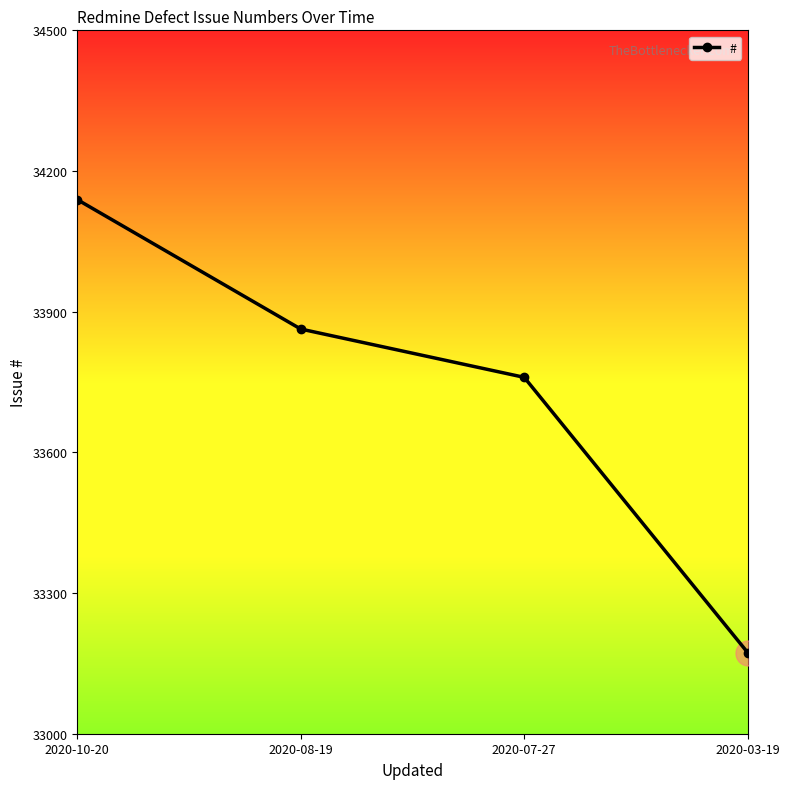

Rank the categories by value from lowest to highest.

2020-03-19, 2020-07-27, 2020-08-19, 2020-10-20